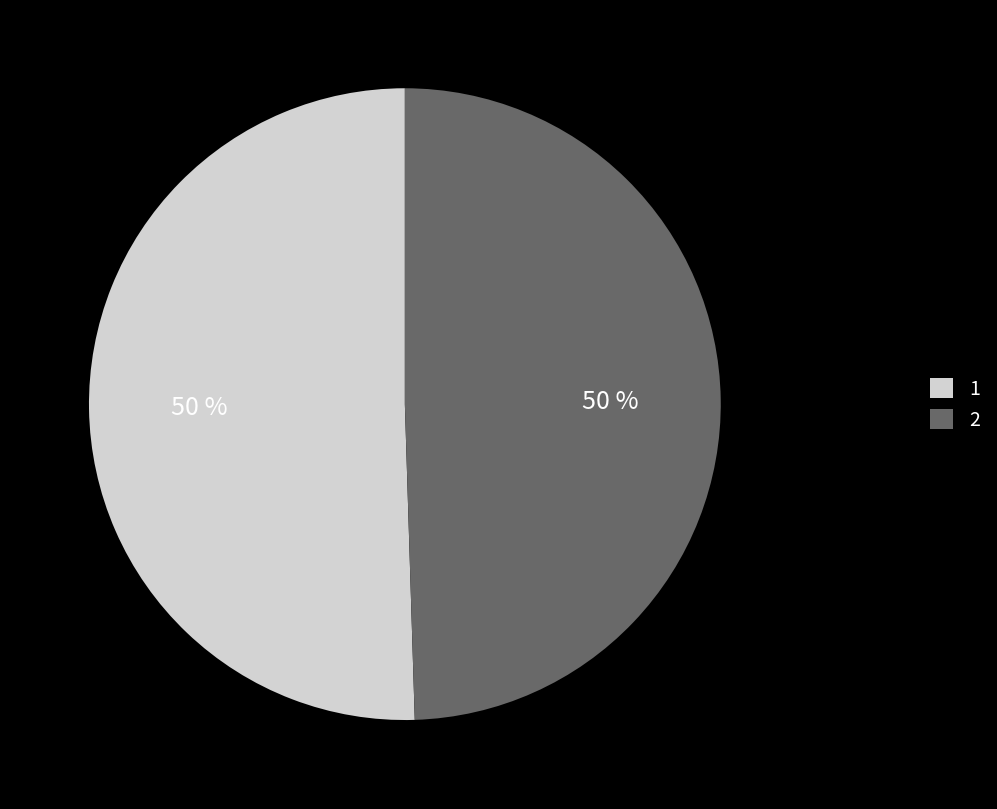

The 2 slice represents 50% of the pie. True or false?

True